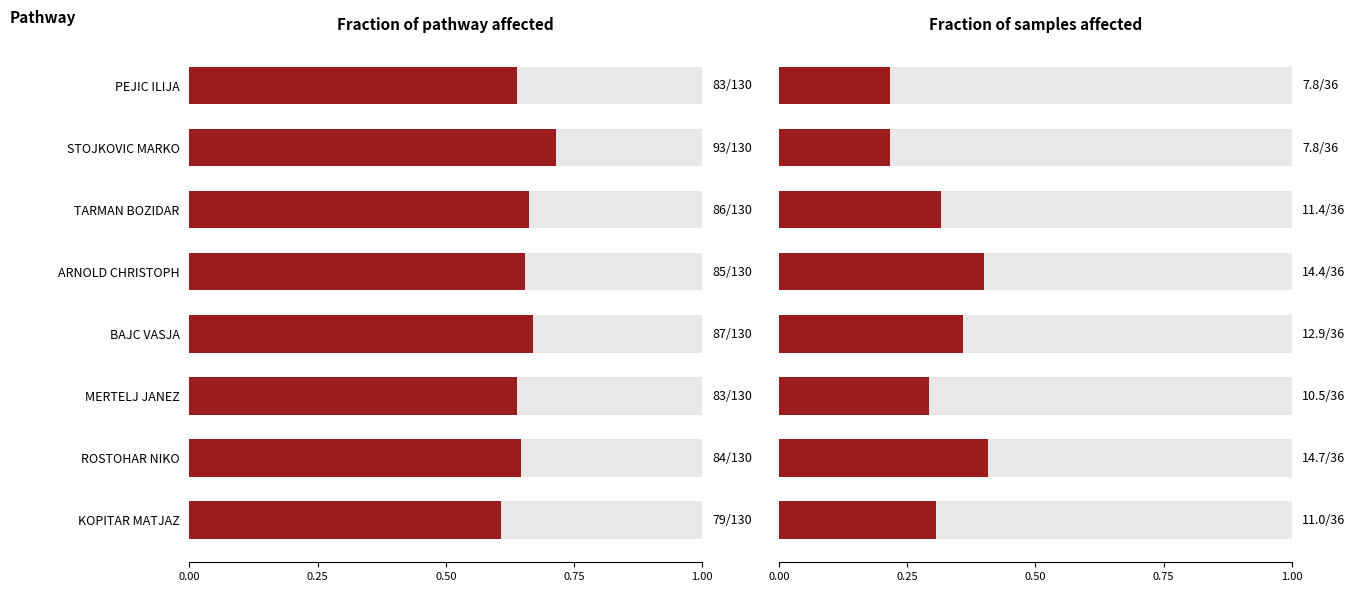

Count the Gross Score values in the range 0 to 1.

8